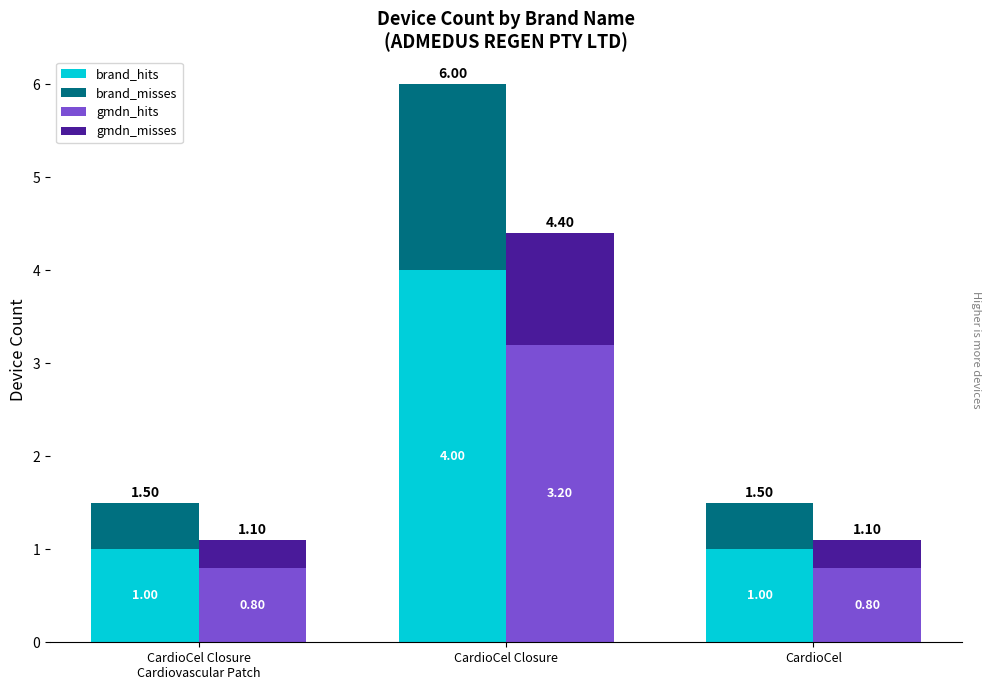

List the labels in order of gmdn_hits value, smallest first.

CardioCel Closure
Cardiovascular Patch, CardioCel, CardioCel Closure